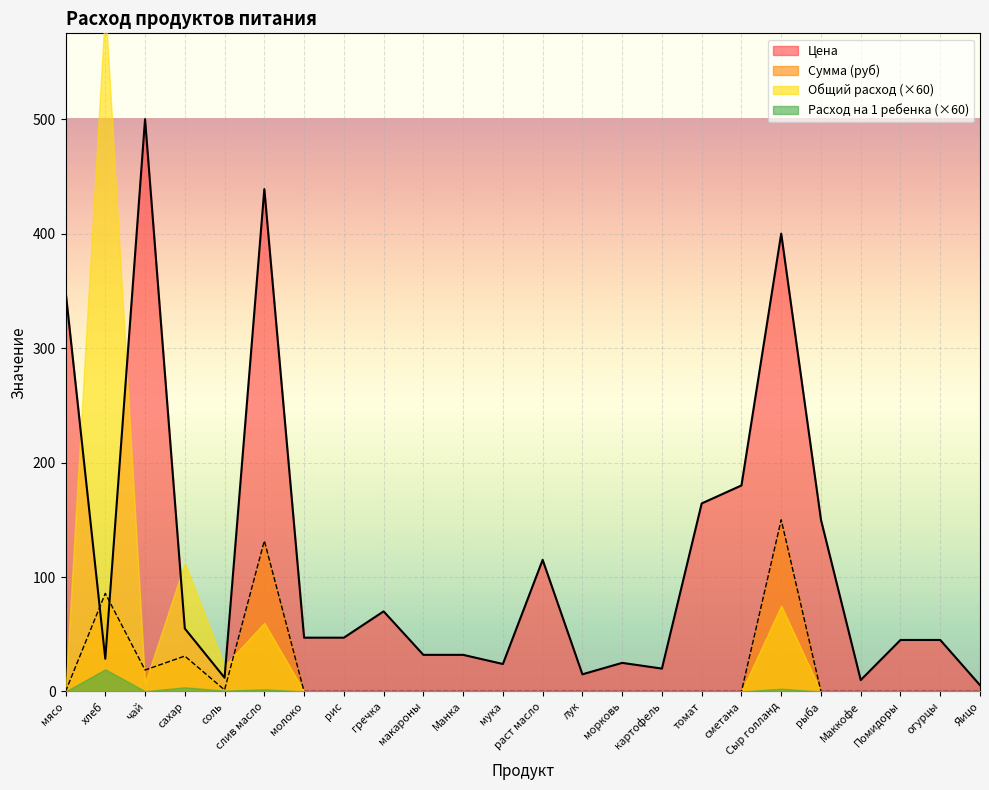

Which series has the widest spread of values?

Цена